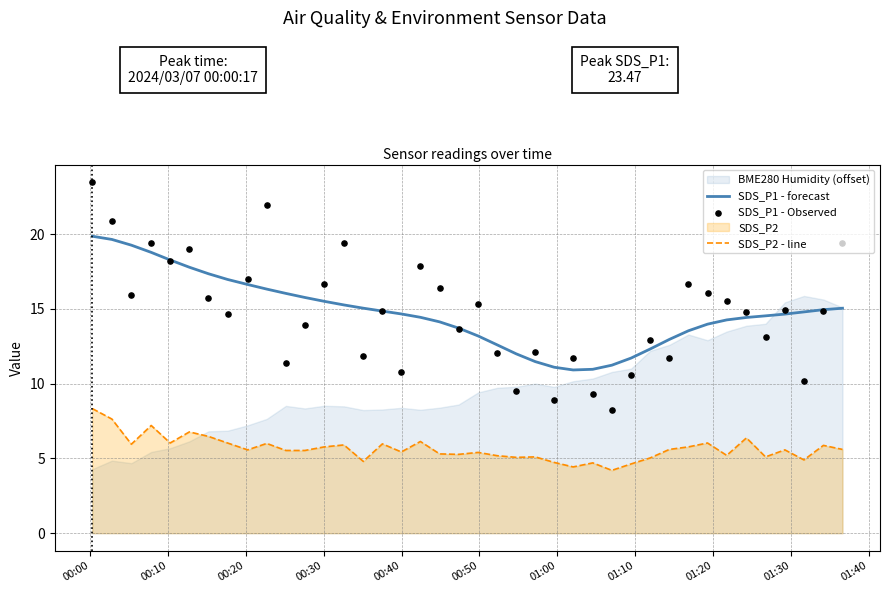

True or false: SDS_P1 - forecast and SDS_P2 - line intersect in this chart.

False